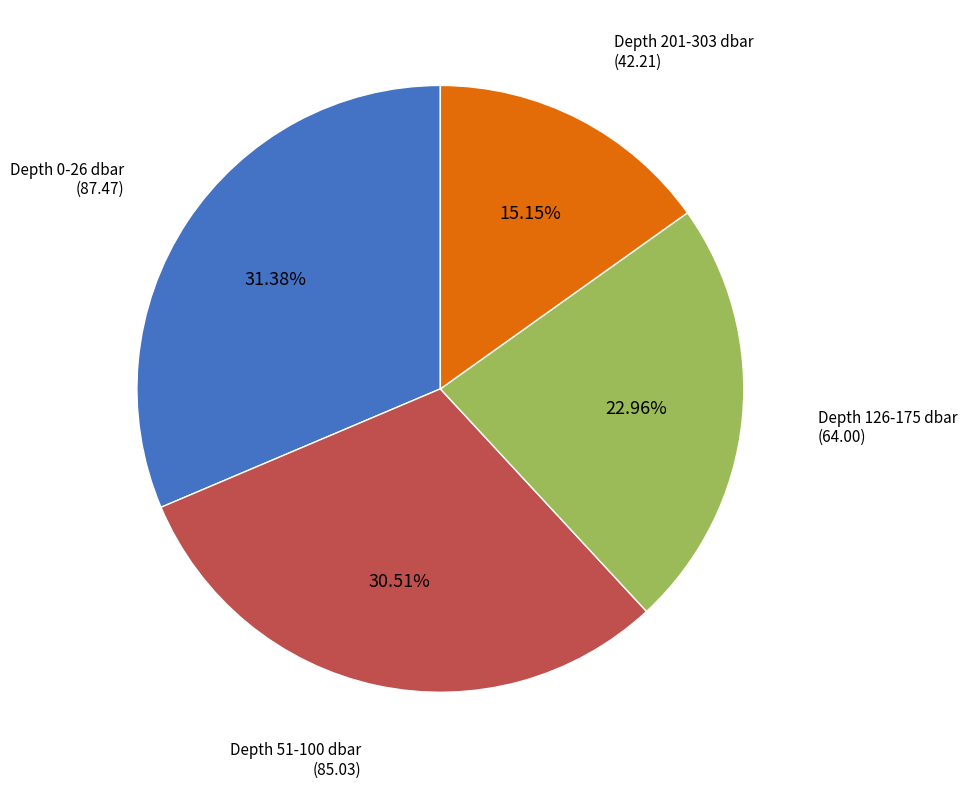

Which has a higher value, Depth 126-175 dbar (64.00) or Depth 51-100 dbar (85.03)?

Depth 51-100 dbar (85.03)